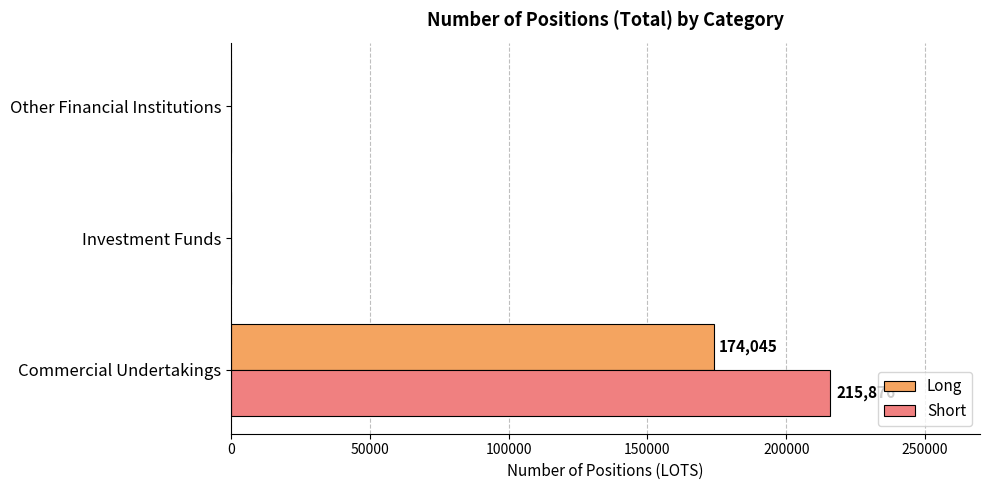

How many Short values are between 0 and 215876?

3